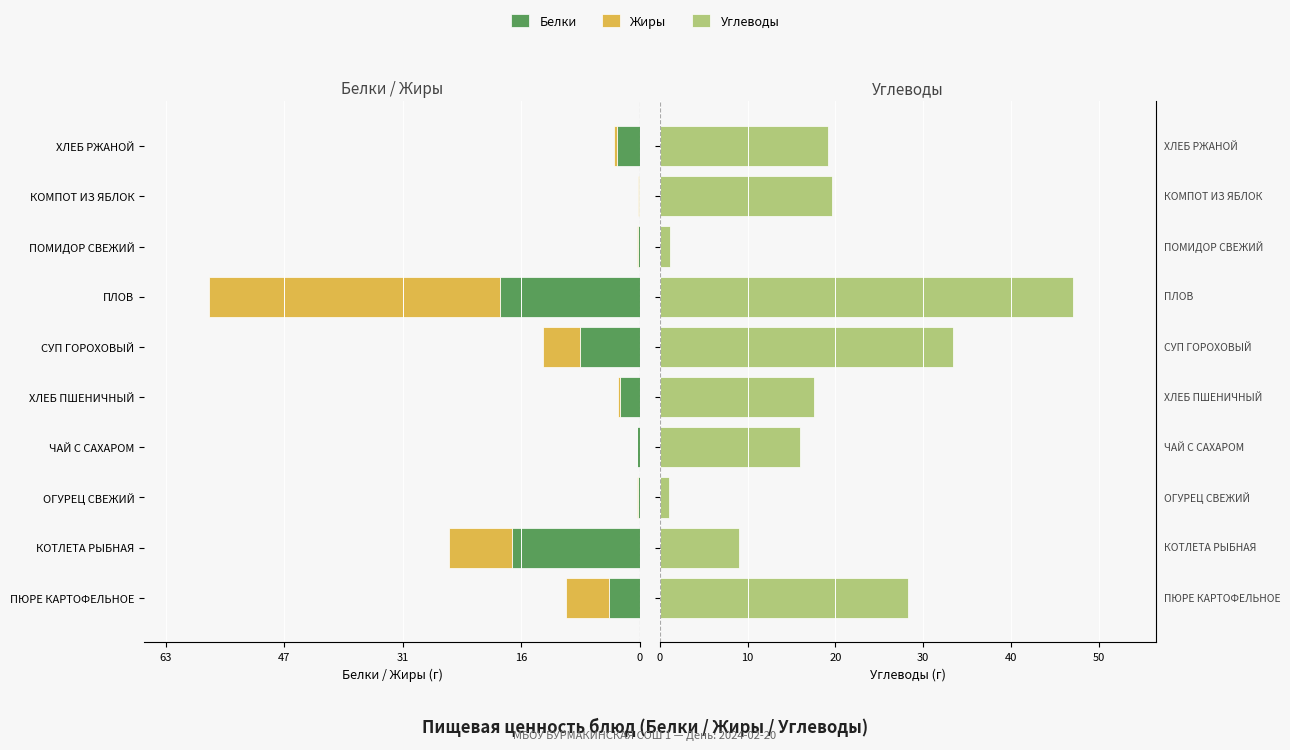

Is the value of Белки at ПЛОВ greater than the value of Углеводы at КОМПОТ ИЗ ЯБЛОК?

No